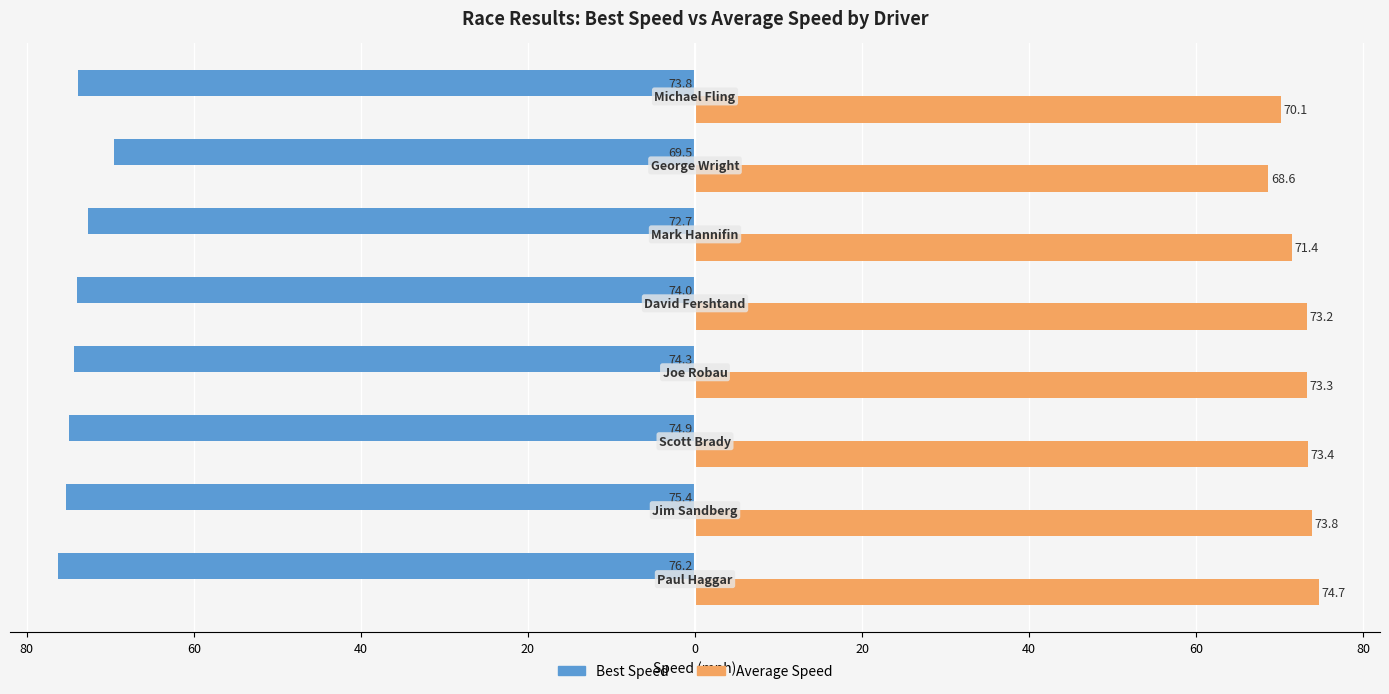

What are all the series names shown in the legend?

Best Speed, Average Speed